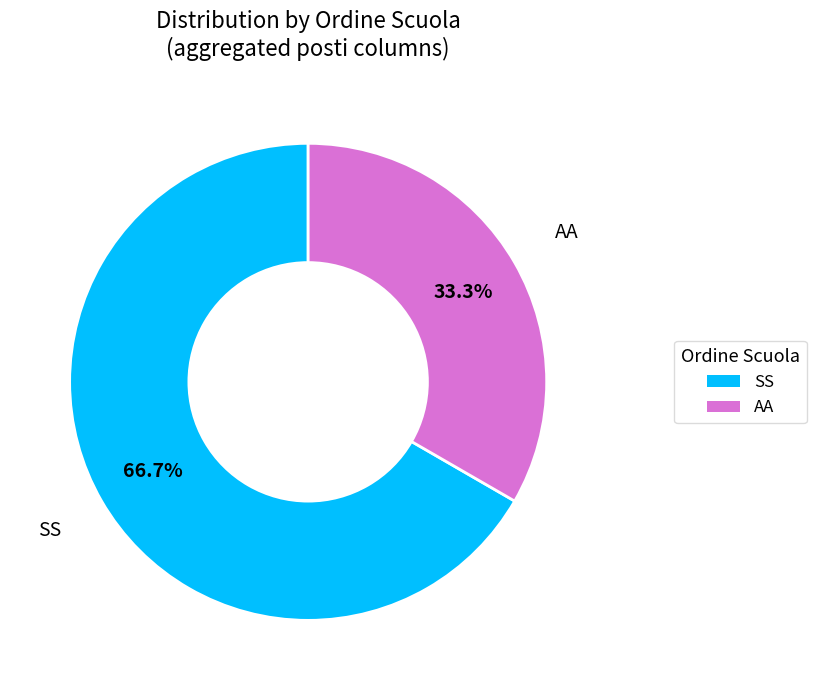

Is AA the majority of the pie?

No